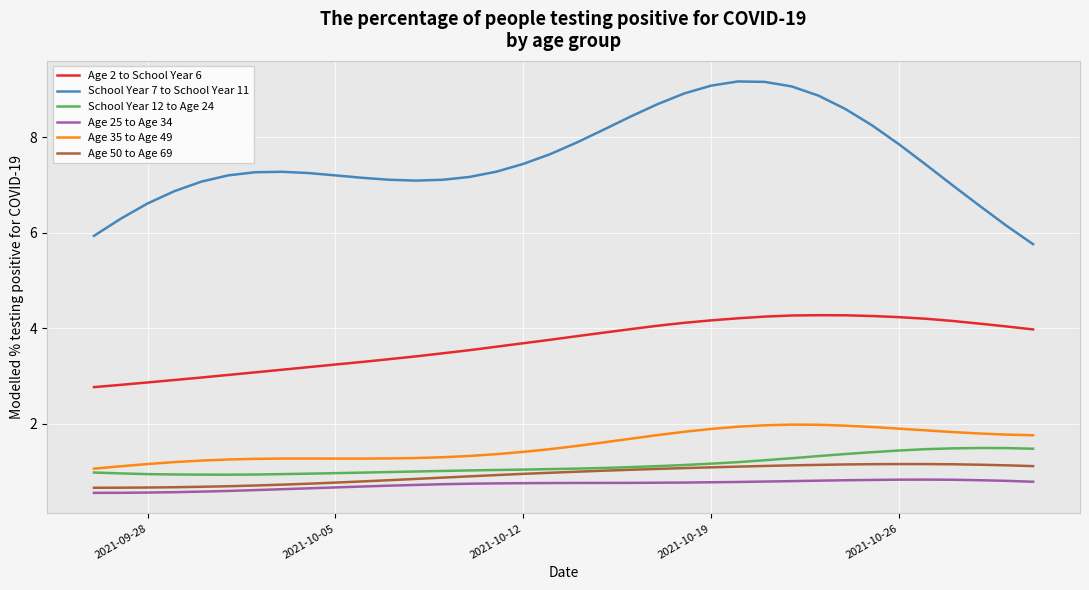

True or false: Age 2 to School Year 6 and Age 25 to Age 34 intersect in this chart.

False